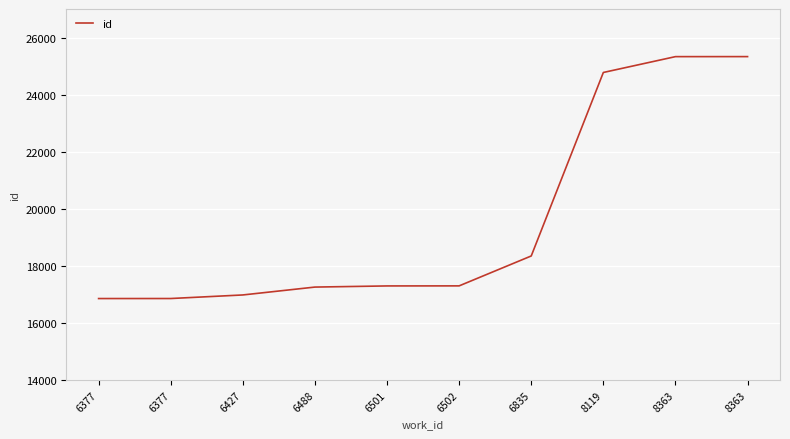

What is the change in value from 6502 to 8363?

+8032